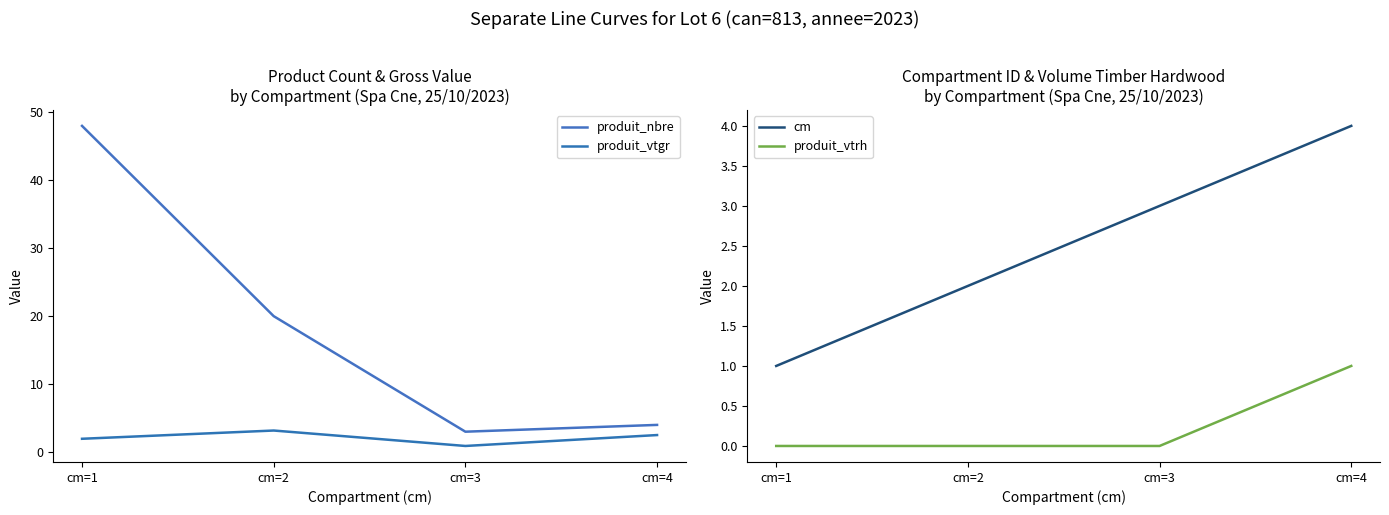

What is the total value across all series at cm=3?

6.9